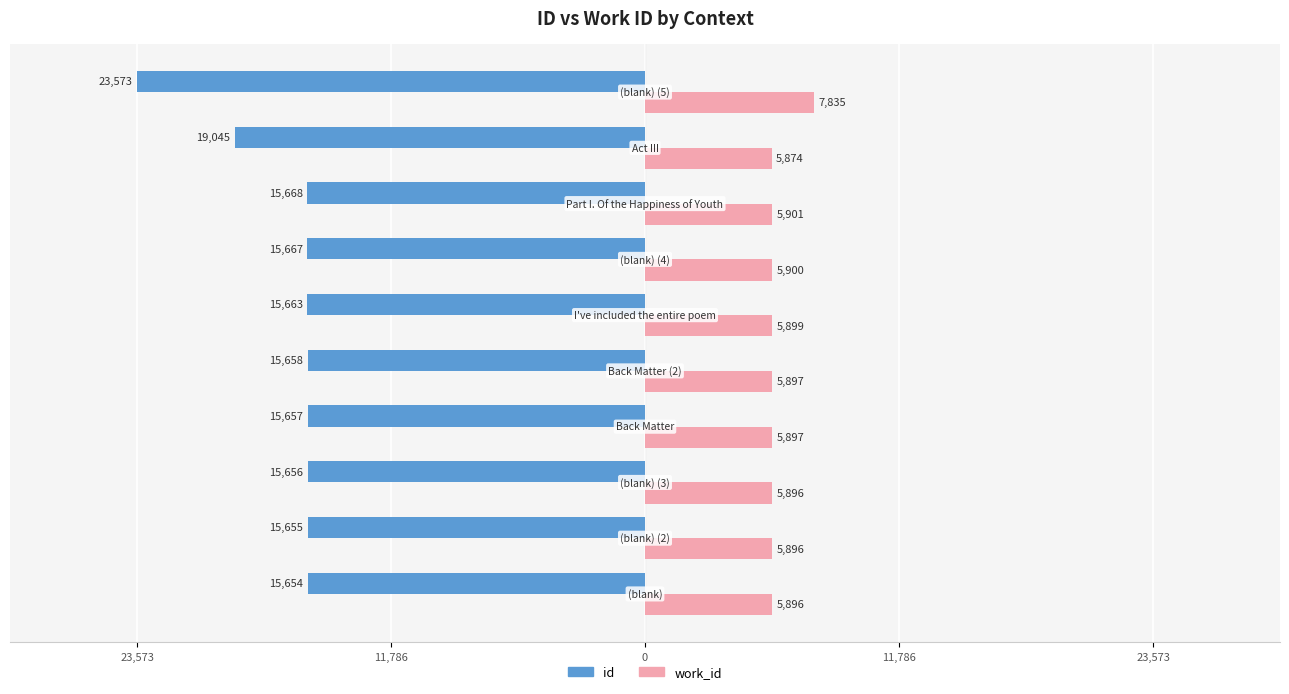

What are all the series names shown in the legend?

id, work_id